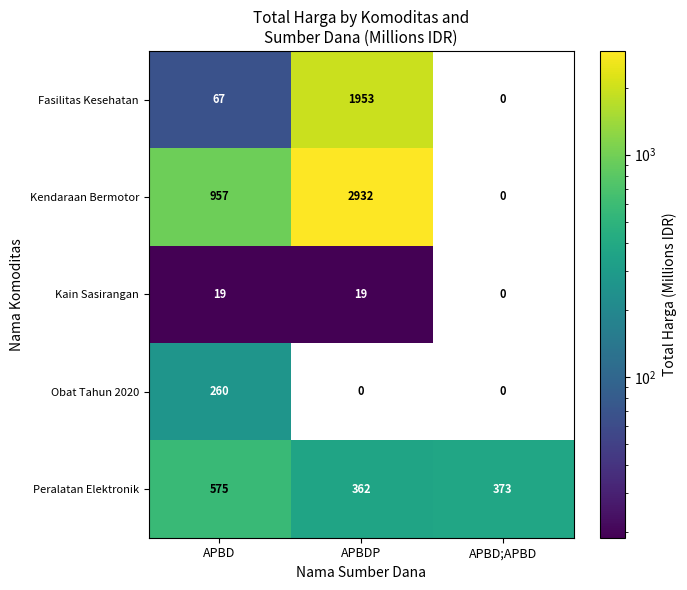

Which series has the largest range (max minus min)?

Kendaraan Bermotor